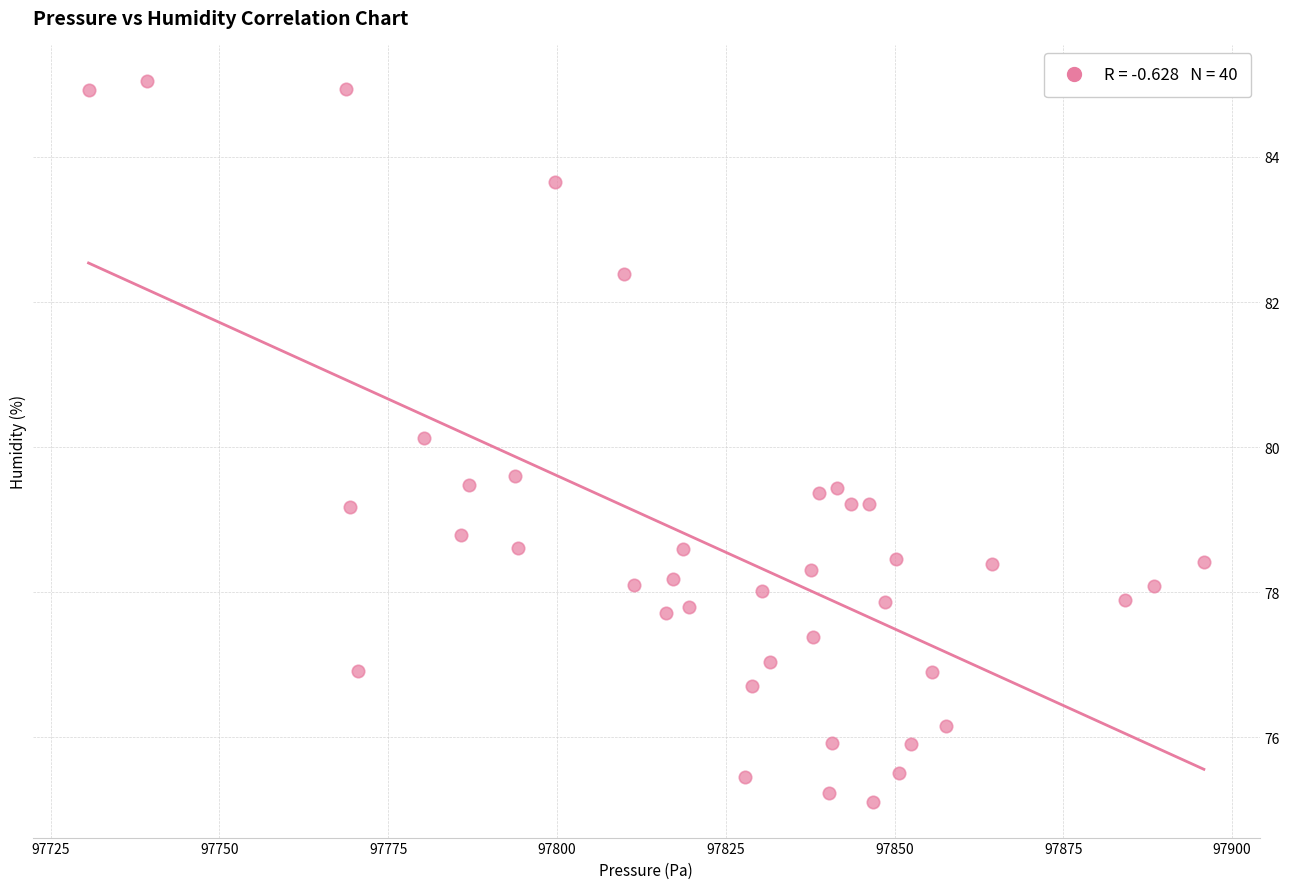

What is the range of Y values (max minus min)?

9.9